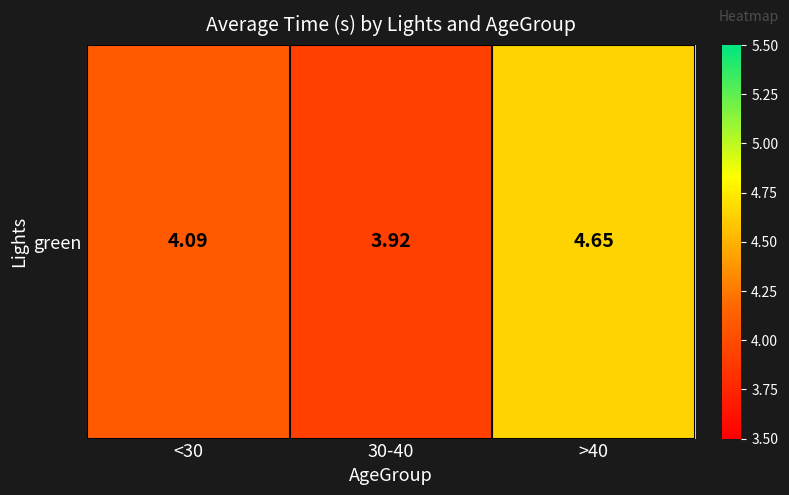

List the labels in order of value, smallest first.

30-40, <30, >40